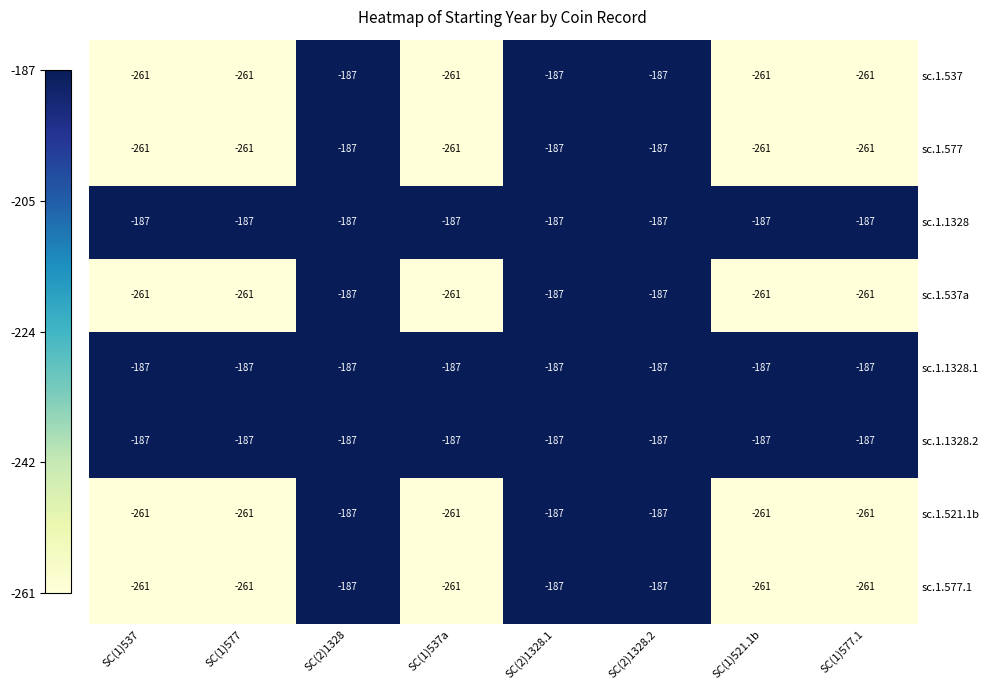

What value does the sc.1.521.1b series have at SC(1)521.1b?

-261